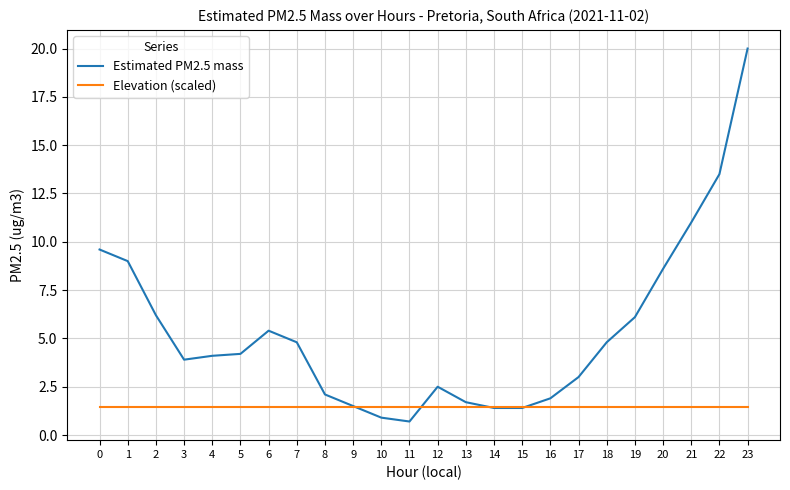

Reading left to right, what are all the values shown in this chart?

Estimated PM2.5 mass: 0=9.6	1=9.0	2=6.2	3=3.9	4=4.1	5=4.2	6=5.4	7=4.8	8=2.1	9=1.5	10=0.9	11=0.7	12=2.5	13=1.7	14=1.4	15=1.4	16=1.9	17=3.0	18=4.8	19=6.1	20=8.6	21=11.0	22=13.5	23=20.0
Elevation (scaled): 0=1.4	1=1.4	2=1.4	3=1.4	4=1.4	5=1.4	6=1.4	7=1.4	8=1.4	9=1.4	10=1.4	11=1.4	12=1.4	13=1.4	14=1.4	15=1.4	16=1.4	17=1.4	18=1.4	19=1.4	20=1.4	21=1.4	22=1.4	23=1.4